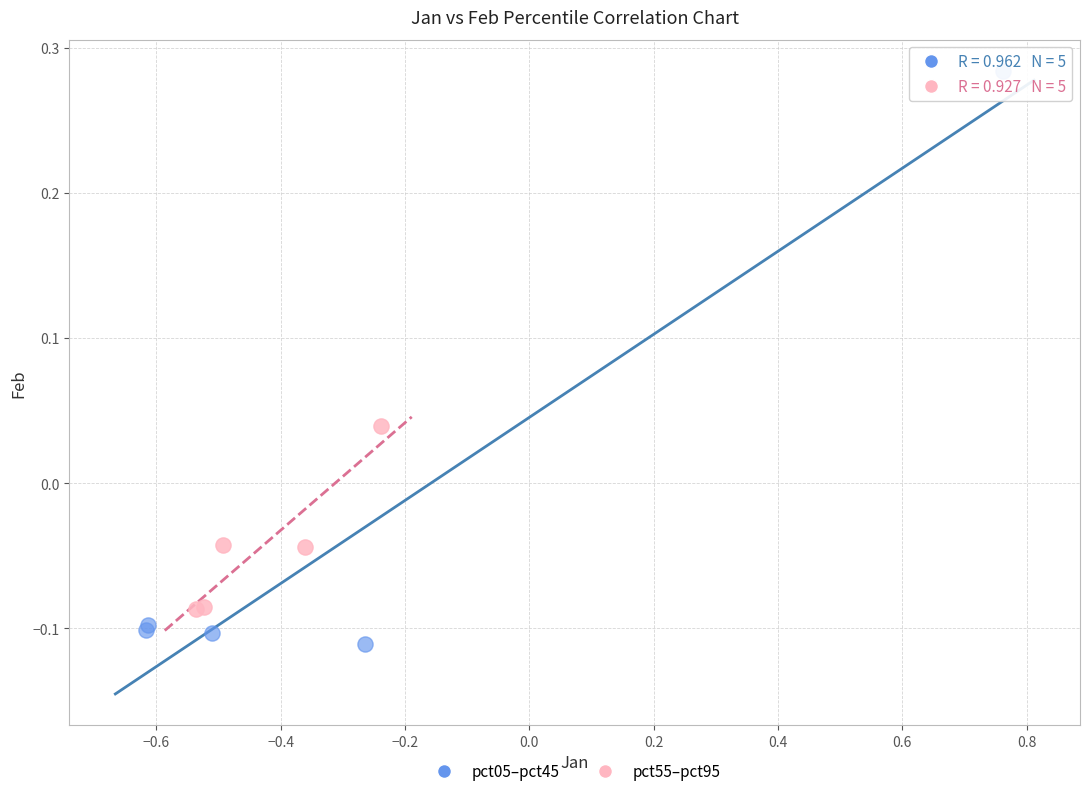

Which series contains the lowest Y value?

pct05–pct45